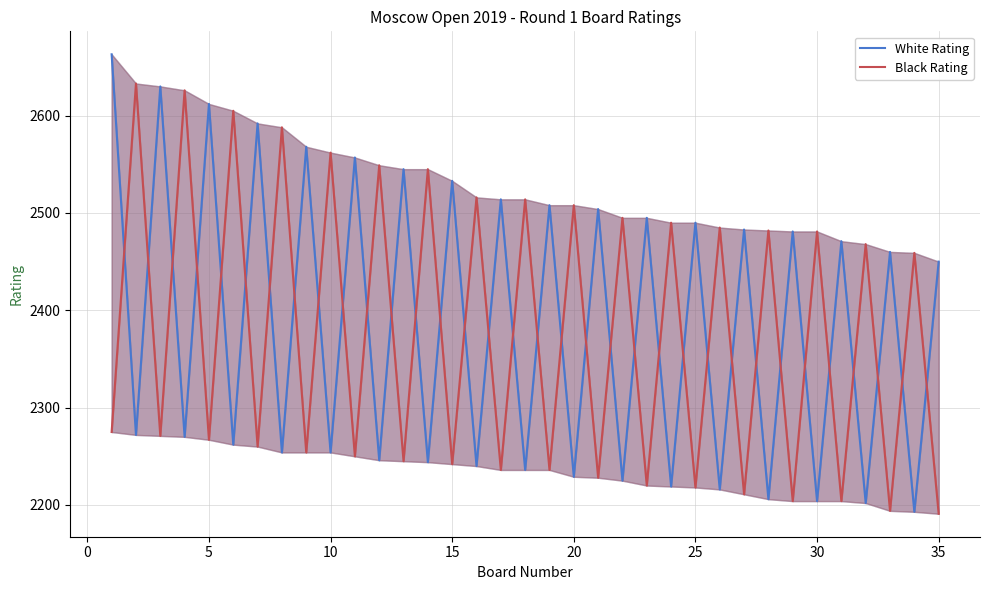

Rank the series by their maximum value, from lowest to highest.

Black Rating, White Rating